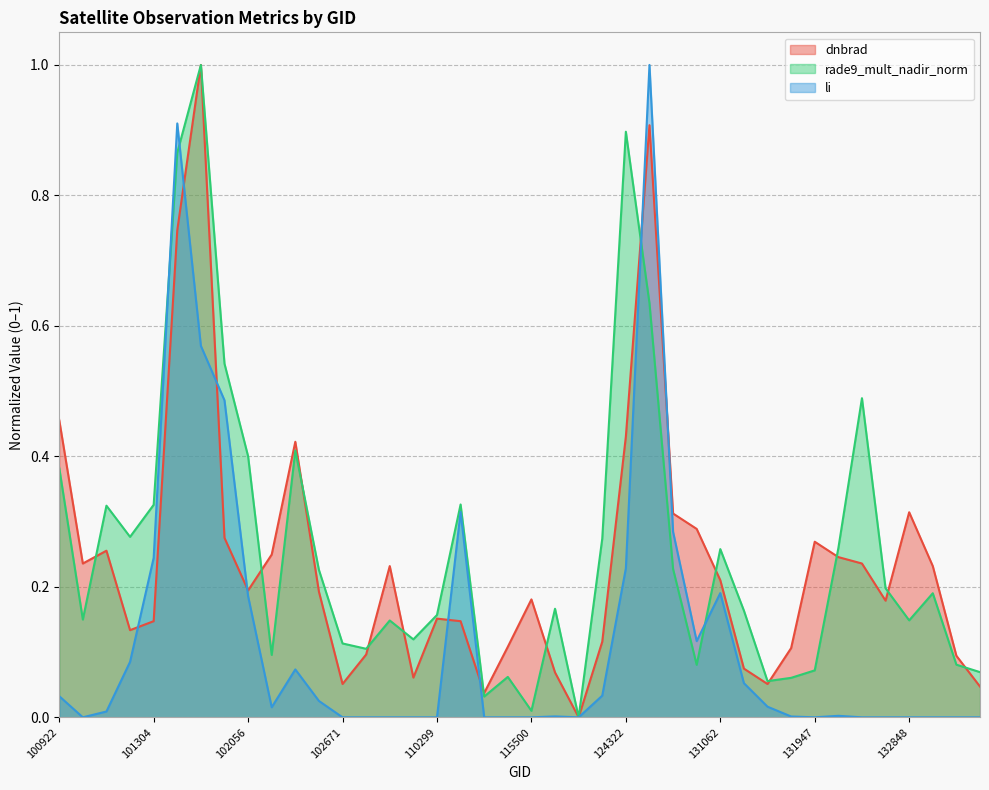

Which category has the lowest value in the dnbrad series?

122346